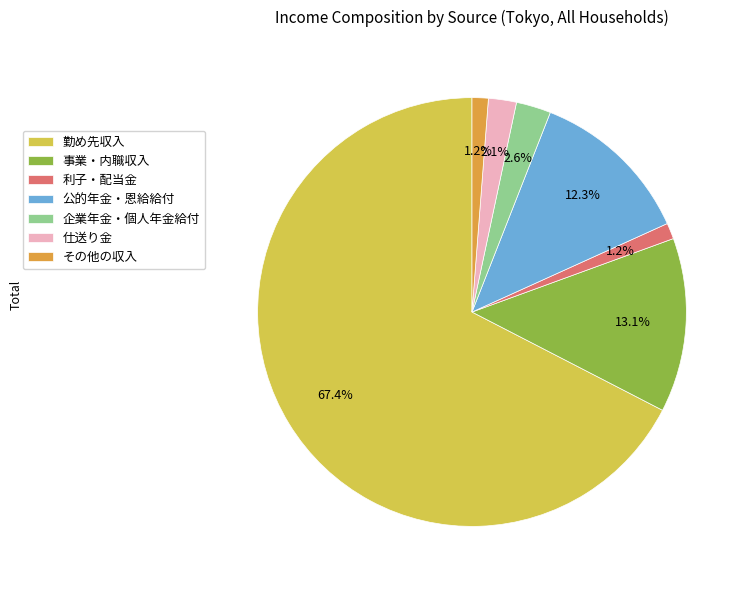

What percentage is the 利子・配当金 slice, to the nearest percent?

1%